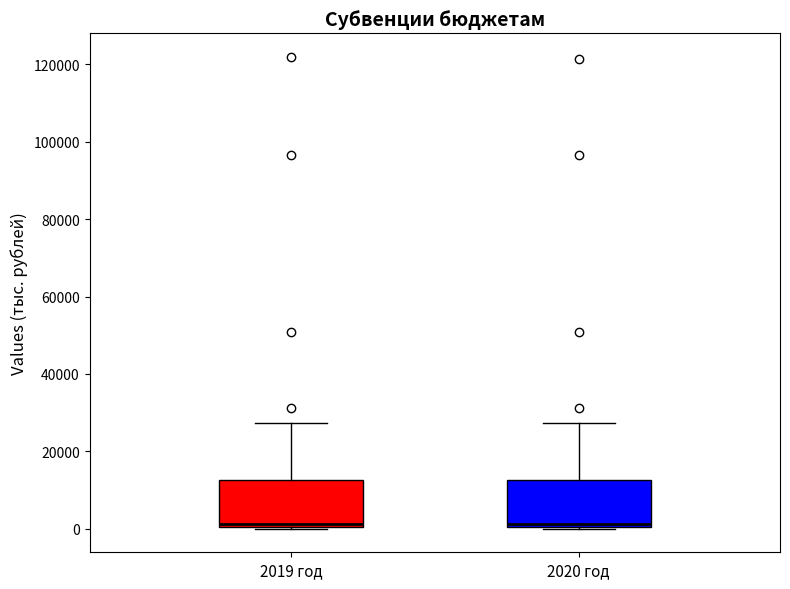

Reading left to right, transcribe this box plot: for each box, give where its median line is, the range the box spans, and where its two whiskers end, as read against the y-axis. The values are not printed on the chart, so give them approximately, as read against the axis.

2019 год: median 2000, box 0 to 12000, whiskers 0 to 28000
2020 год: median 2000, box 0 to 12000, whiskers 0 to 28000